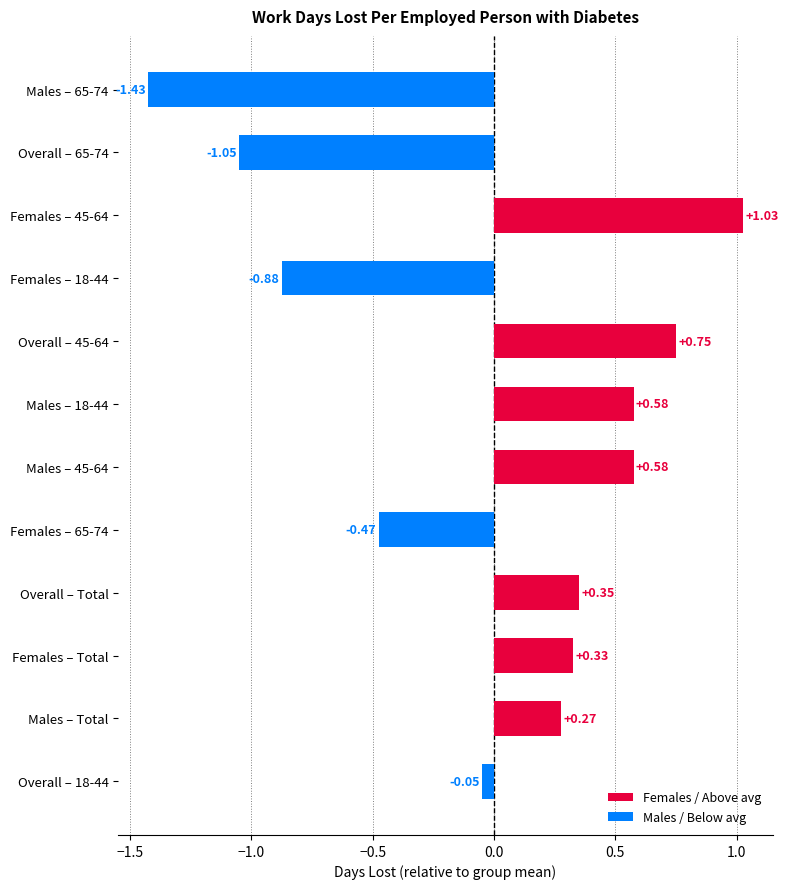

What is the change in value from Overall – 45-64 to Females – 65-74?

-1.2